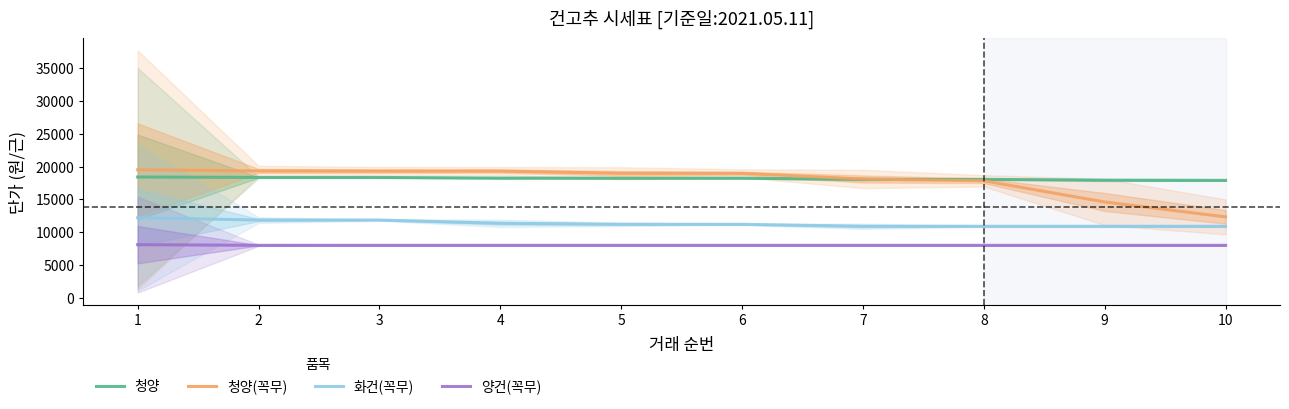

What is the difference between the maximum and minimum values in the 청양(꼭무) series?

7170